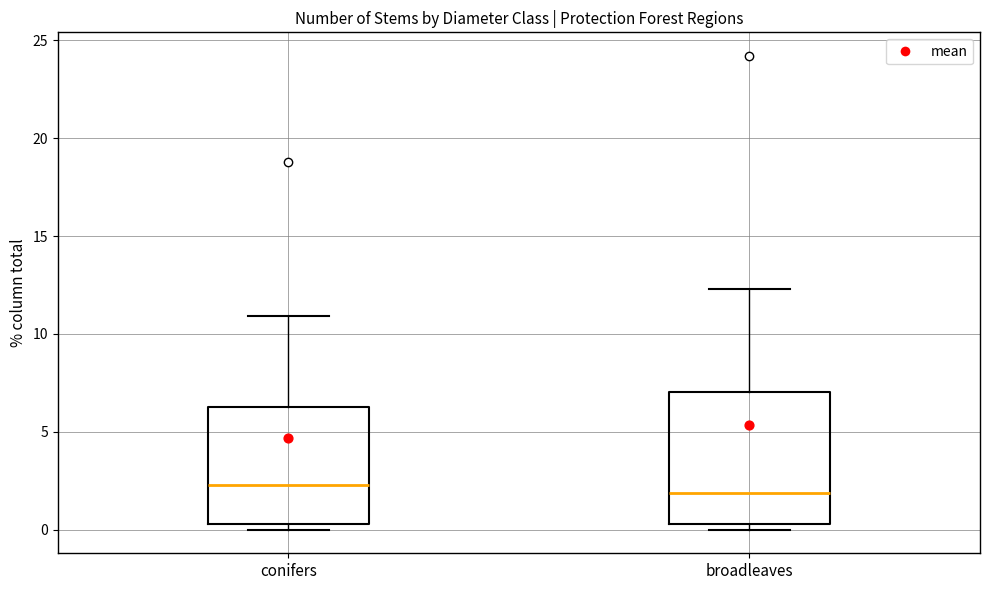

Reading left to right, transcribe this box plot: for each box, give where its median line is, the range the box spans, and where its two whiskers end, as read against the y-axis. The values are not printed on the chart, so give them approximately, as read against the axis.

conifers: median 2.5, box 0.5 to 6.5, whiskers 0.0 to 11.0
broadleaves: median 2.0, box 0.5 to 7.0, whiskers 0.0 to 12.5